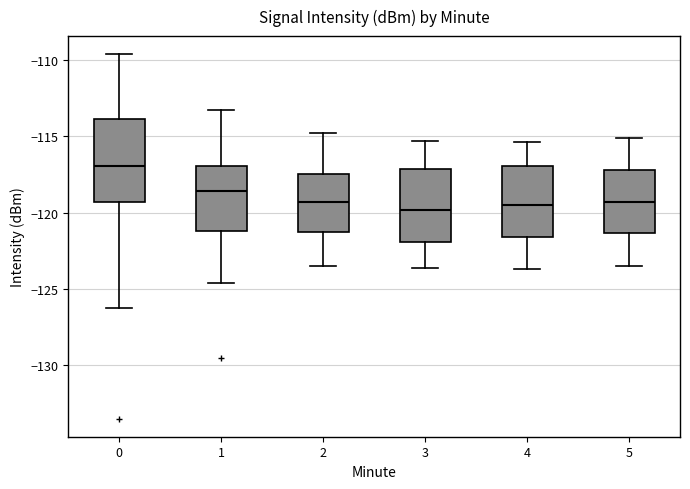

Which box is the tallest, from its lower edge to its upper edge?

0